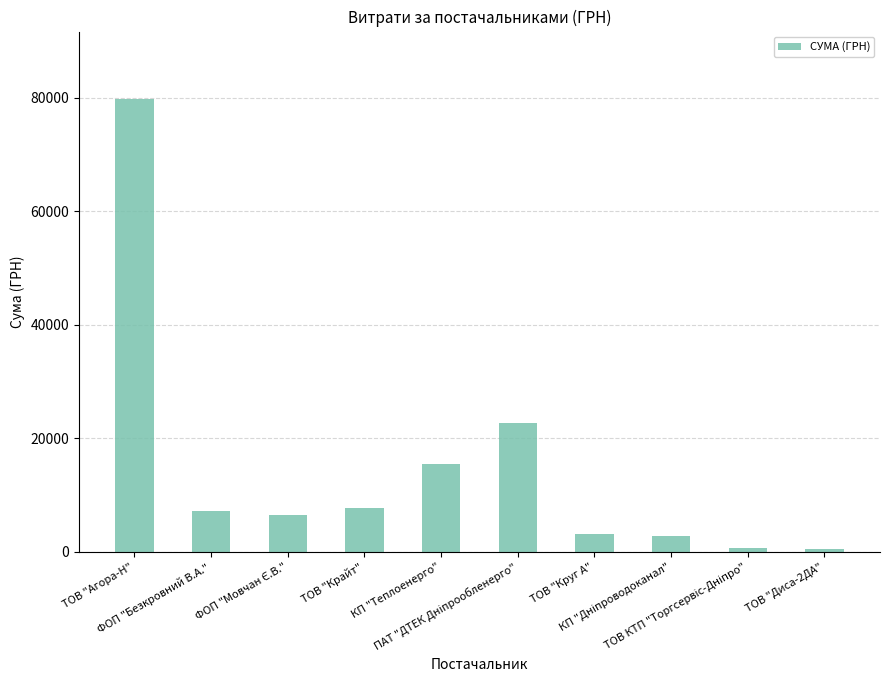

What position from the left is ТОВ "Круг А"?

7